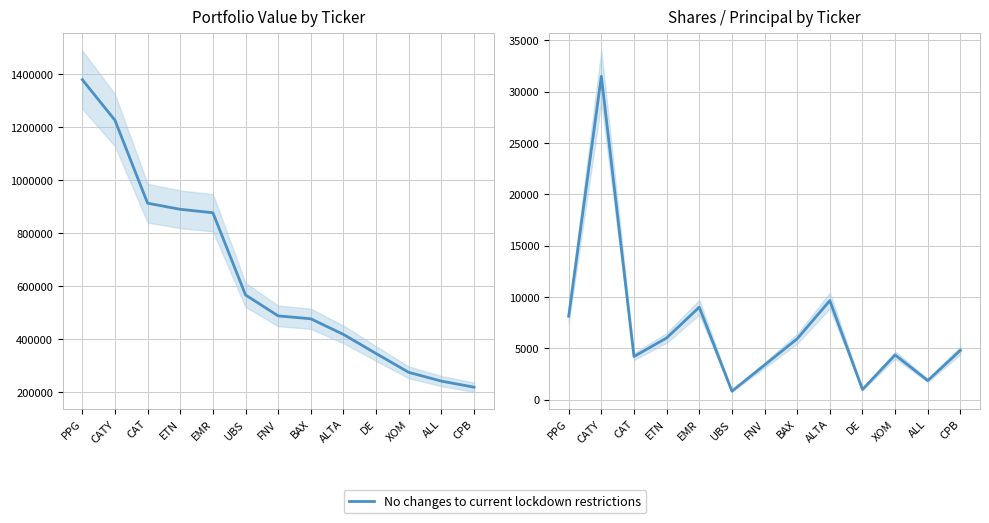

How many interior local peaks (higher than both neighbors) does the data have?

4